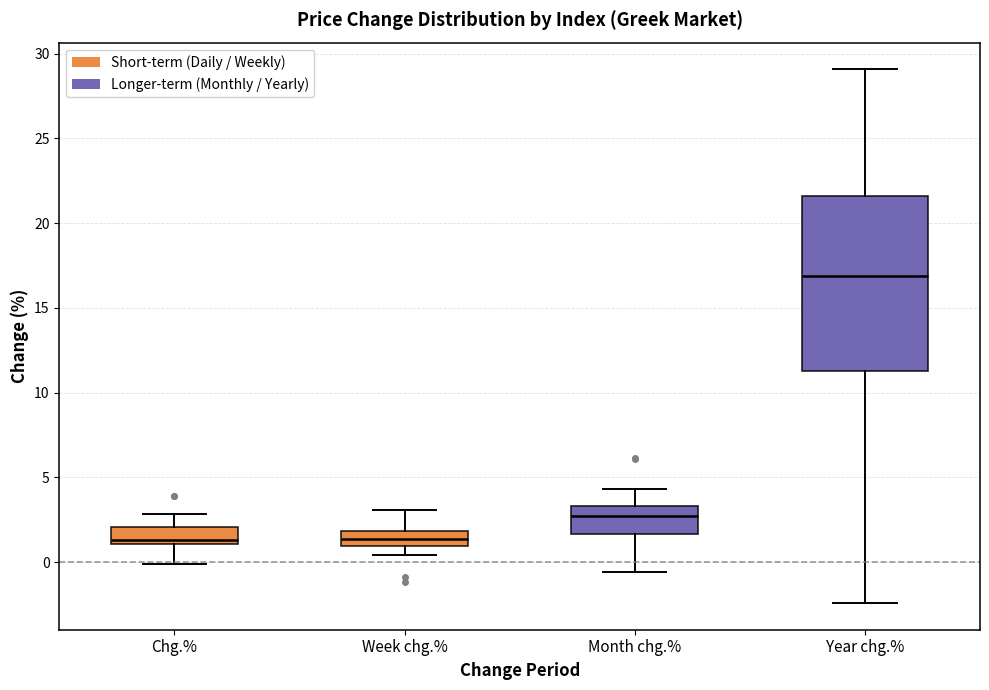

Reading left to right, transcribe this box plot: for each box, give where its median line is, the range the box spans, and where its two whiskers end, as read against the y-axis. The values are not printed on the chart, so give them approximately, as read against the axis.

Chg.%: median 1.5, box 1.0 to 2.0, whiskers 0.0 to 3.0
Week chg.%: median 1.5, box 1.0 to 2.0, whiskers 0.5 to 3.0
Month chg.%: median 3.0, box 1.5 to 3.5, whiskers -0.5 to 4.5
Year chg.%: median 17.0, box 11.5 to 21.5, whiskers -2.5 to 29.0